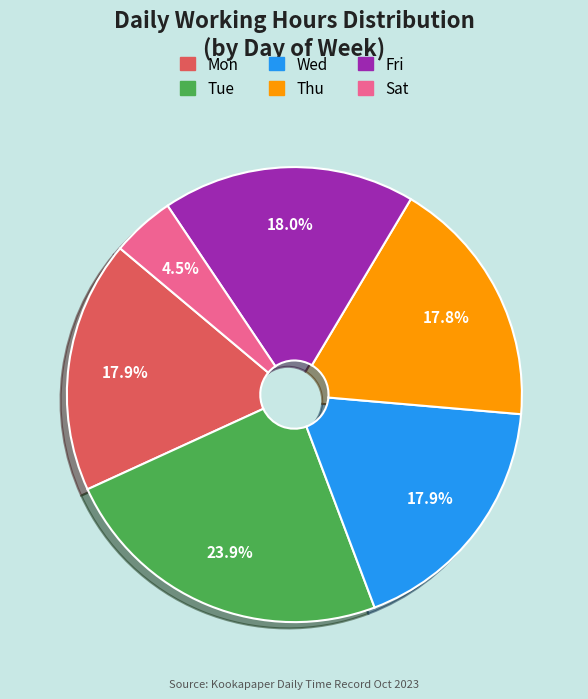

Is there any slice that represents more than half of the pie?

No